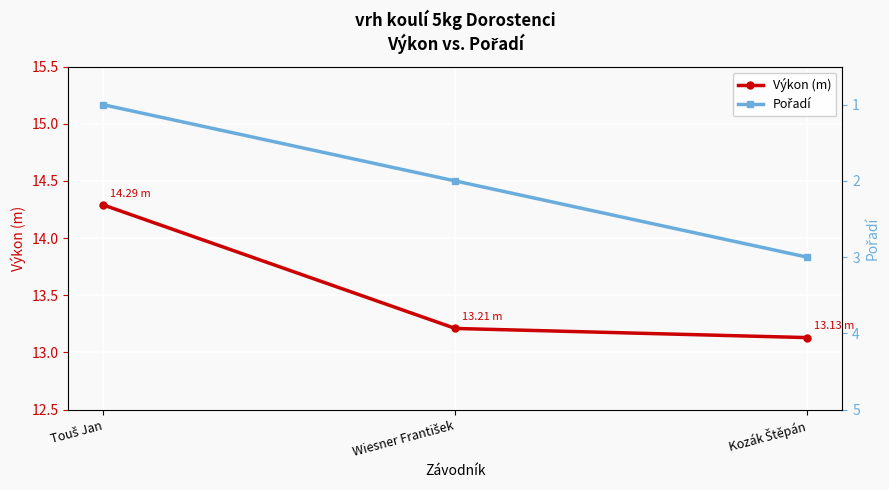

Is the value of Pořadí at Touš Jan greater than the value of Výkon (m) at Wiesner František?

No